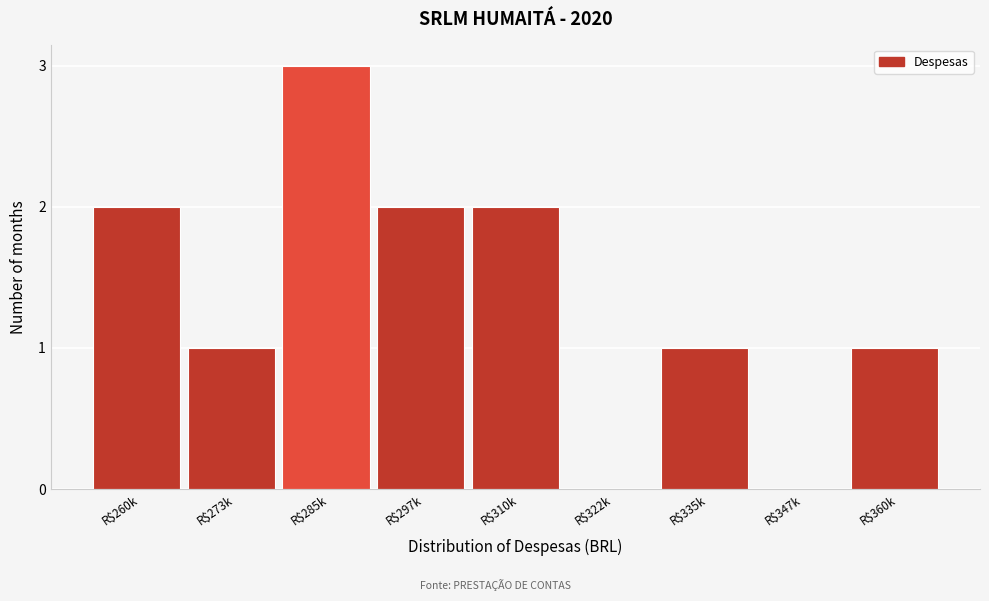

Which label corresponds to the largest value in the chart?

R$285k